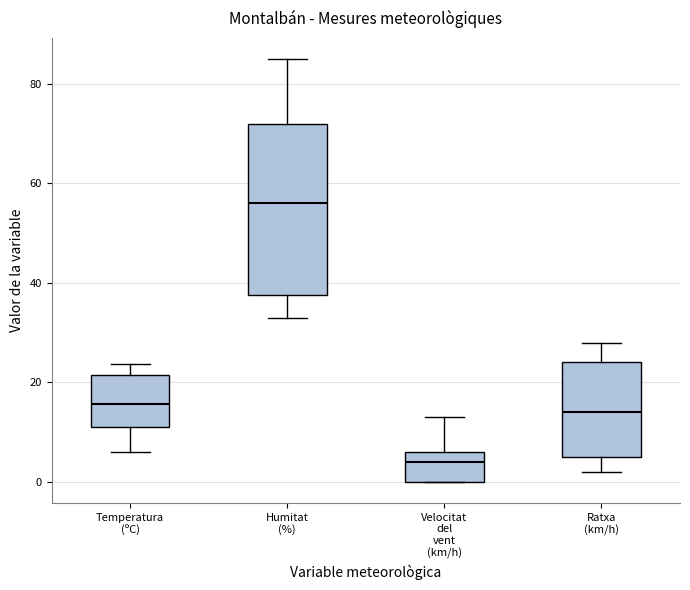

Reading left to right, read every box against the y-axis: the position of its median line, the range the box covers, and the ends of its whiskers. The values are not printed on the chart, so give them approximately, as read against the axis.

Temperatura (ºC): median 16, box 12 to 22, whiskers 6 to 24
Humitat (%): median 56, box 38 to 72, whiskers 34 to 86
Velocitat del vent (km/h): median 4, box 0 to 6, whiskers 0 to 14
Ratxa (km/h): median 14, box 6 to 24, whiskers 2 to 28